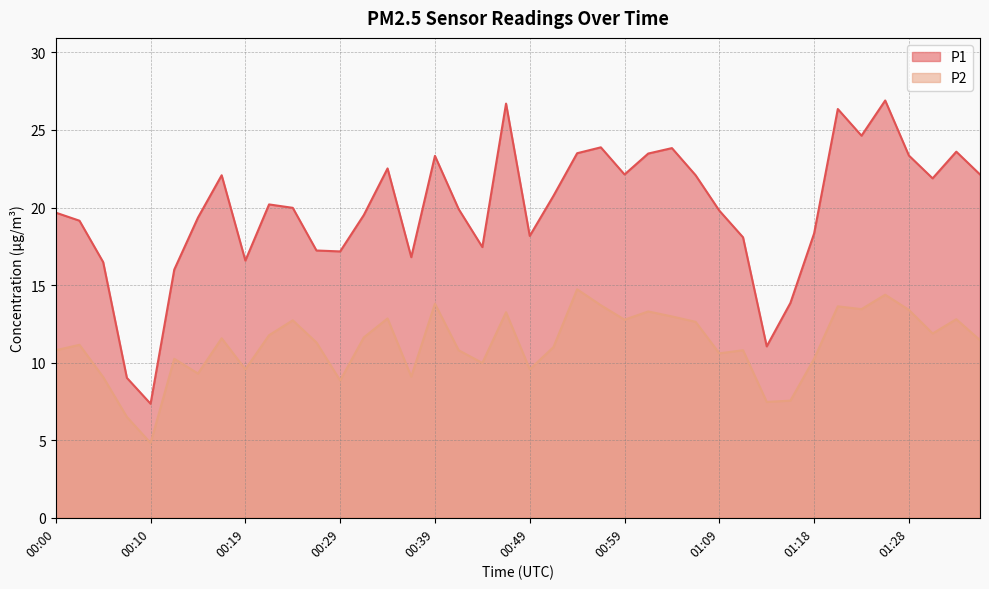

At which category does the chart reach its minimum across all series?

00:10